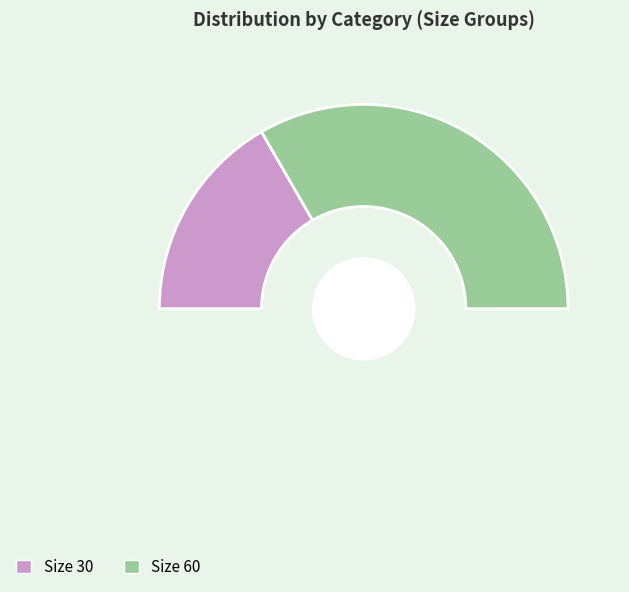

How many segments does this pie chart have?

3